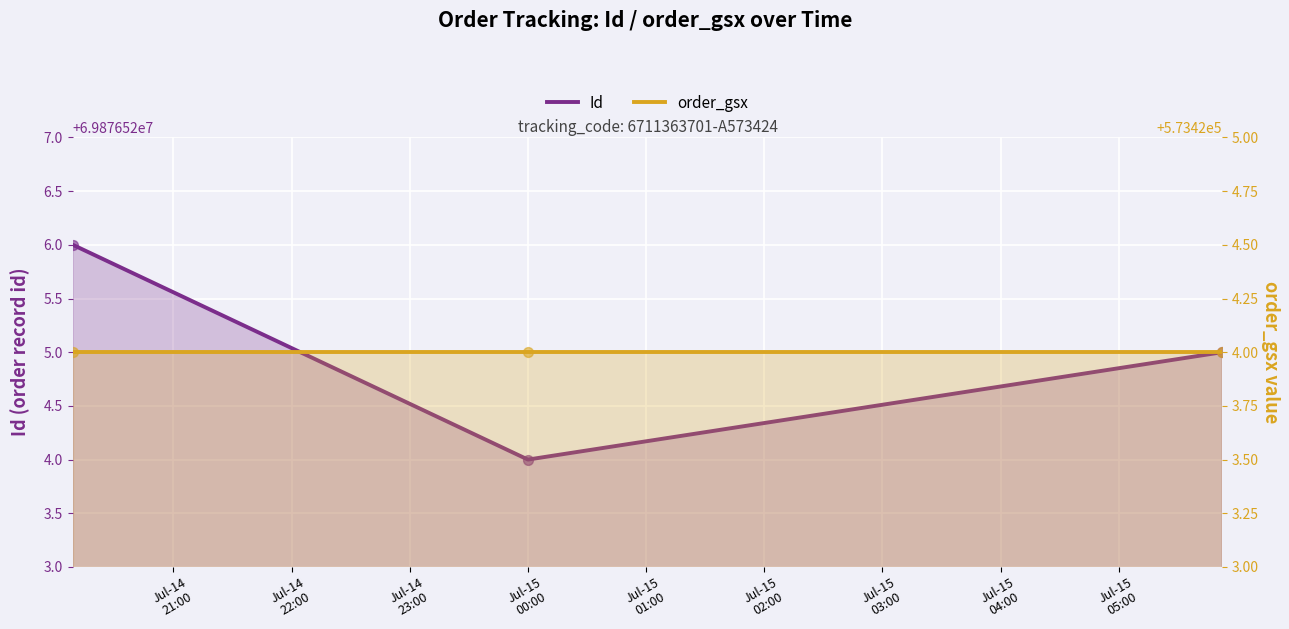

What are all the series names shown in the legend?

Id, order_gsx